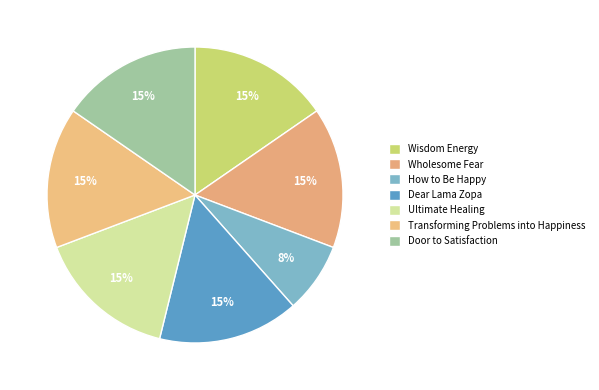

How many slices are in this pie chart?

7